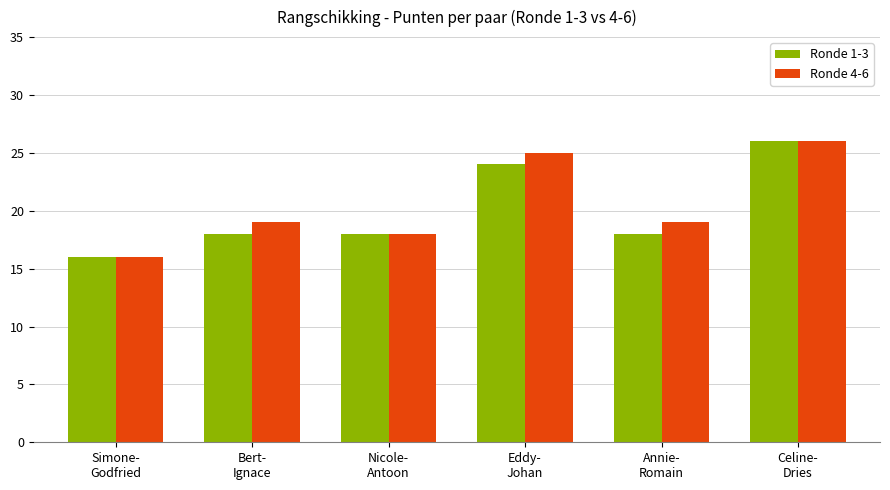

What is the difference between the maximum and minimum values in the Ronde 4-6 series?

10